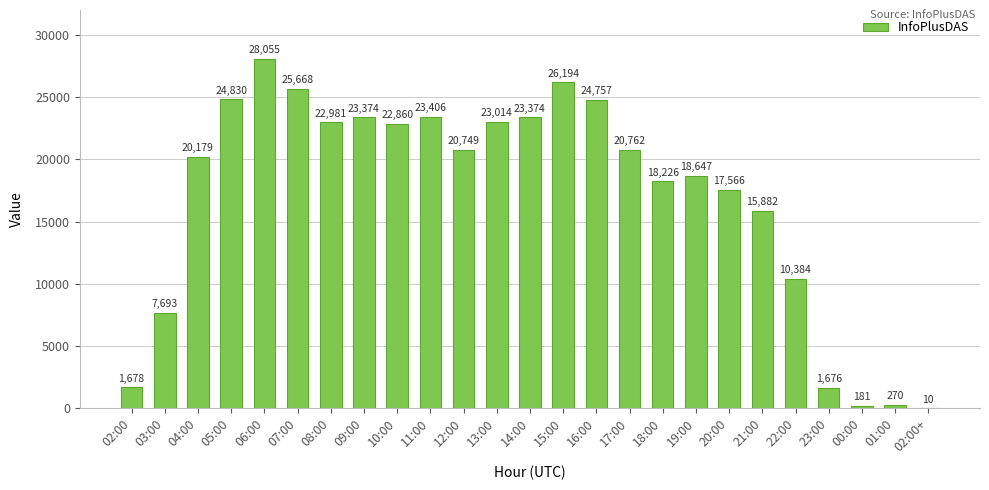

What is the sum of the values at 10:00 and 15:00?

49054